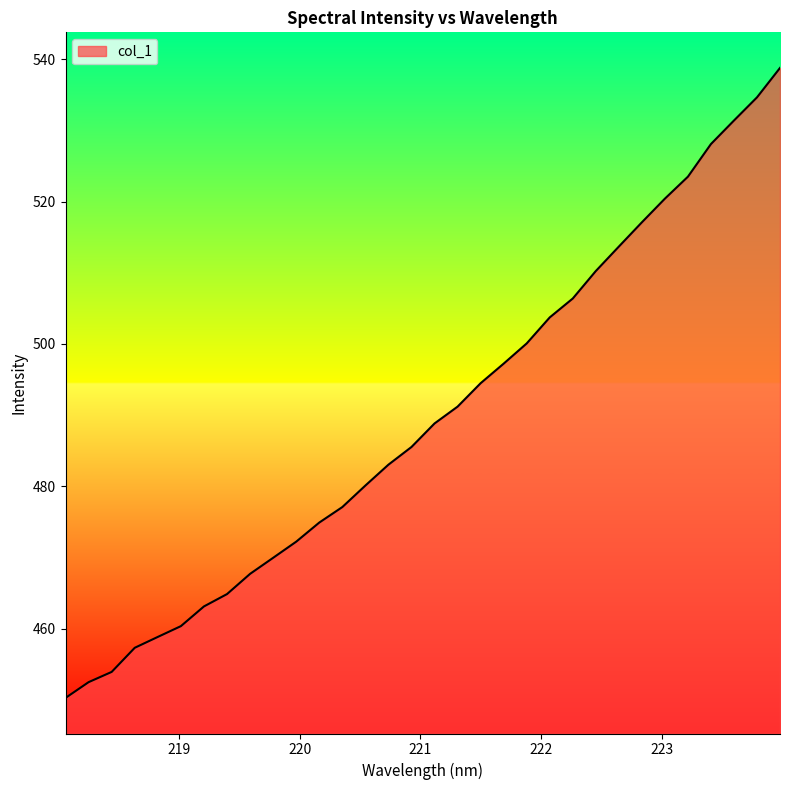

What is the difference between the maximum and minimum values?

88.5